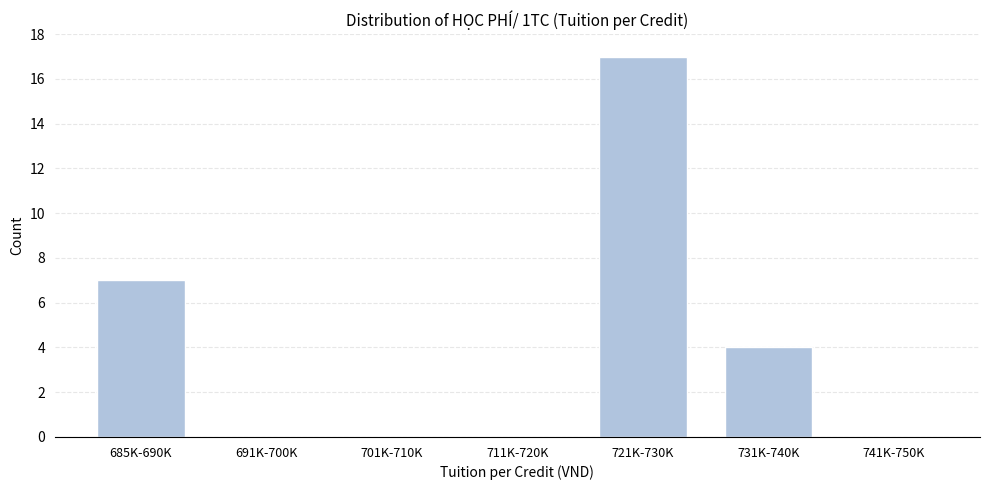

Reading left to right, transcribe all the data shown in this chart.

685K-690K=7	691K-700K=0	701K-710K=0	711K-720K=0	721K-730K=17	731K-740K=4	741K-750K=0